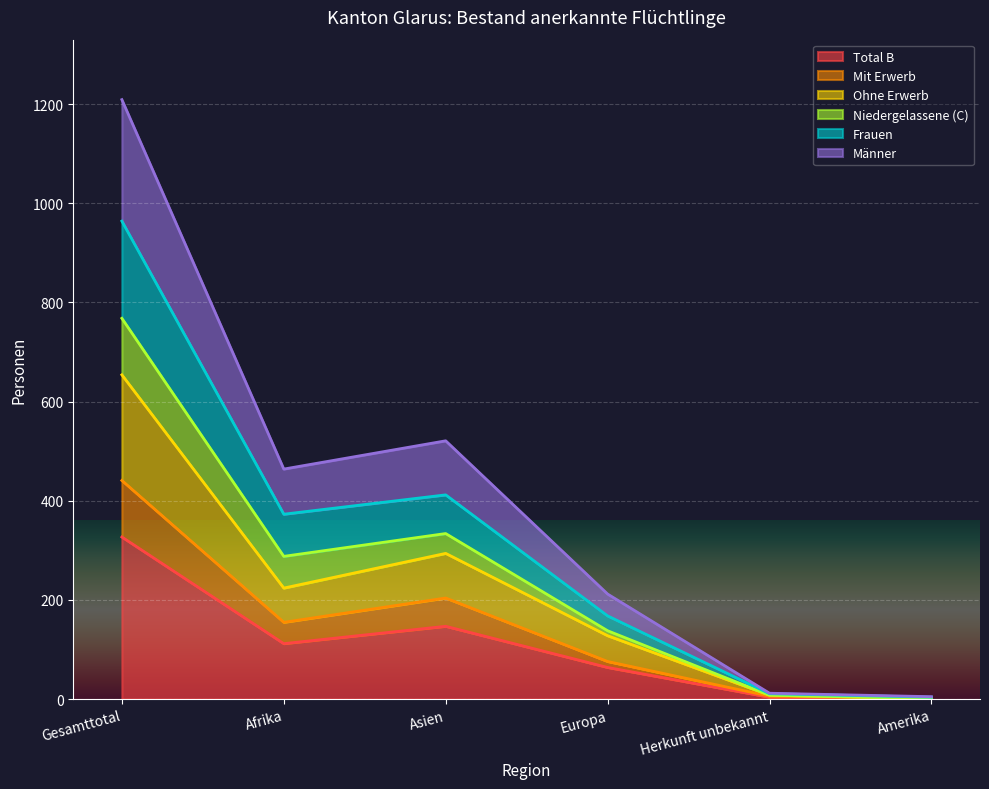

What is the lowest value of the Ohne Erwerb series?

1